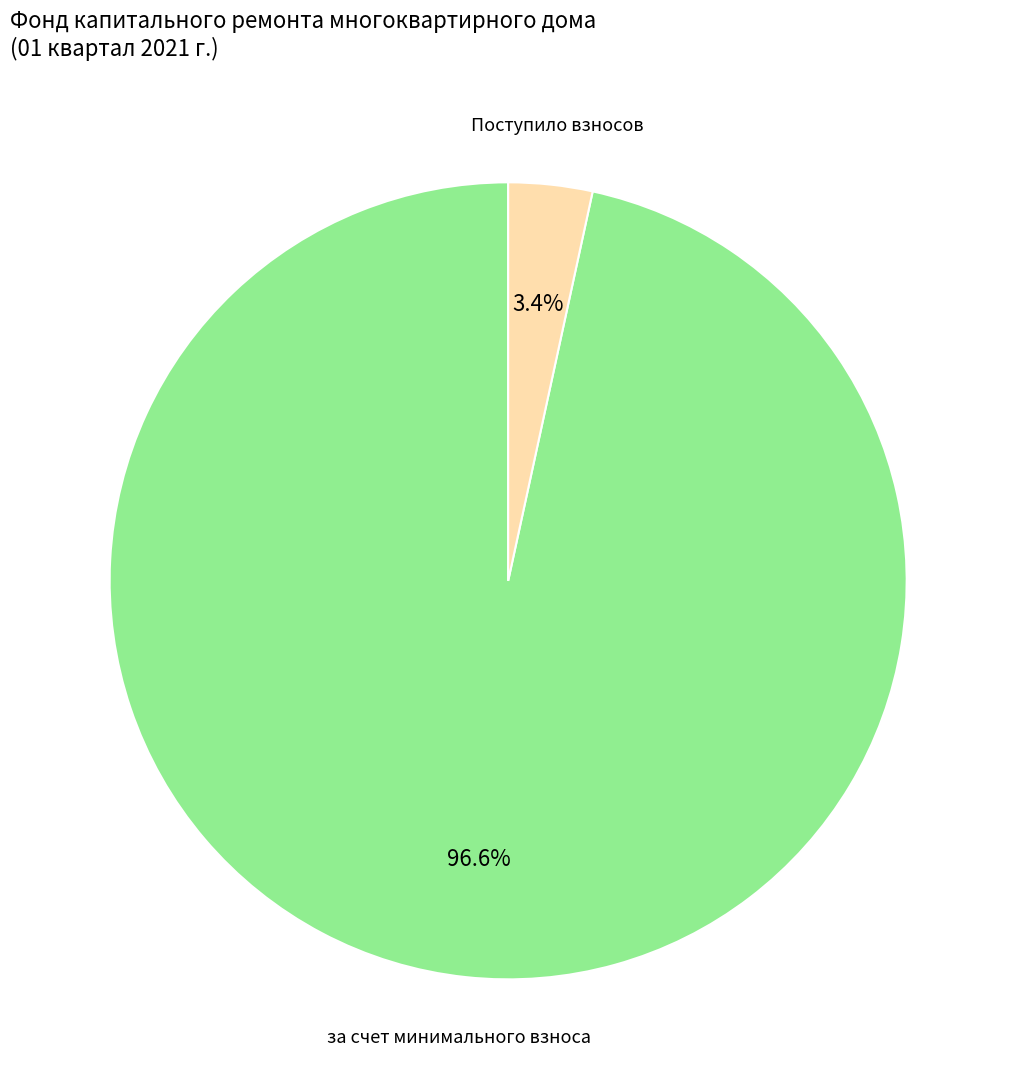

Does any single category account for the majority?

Yes